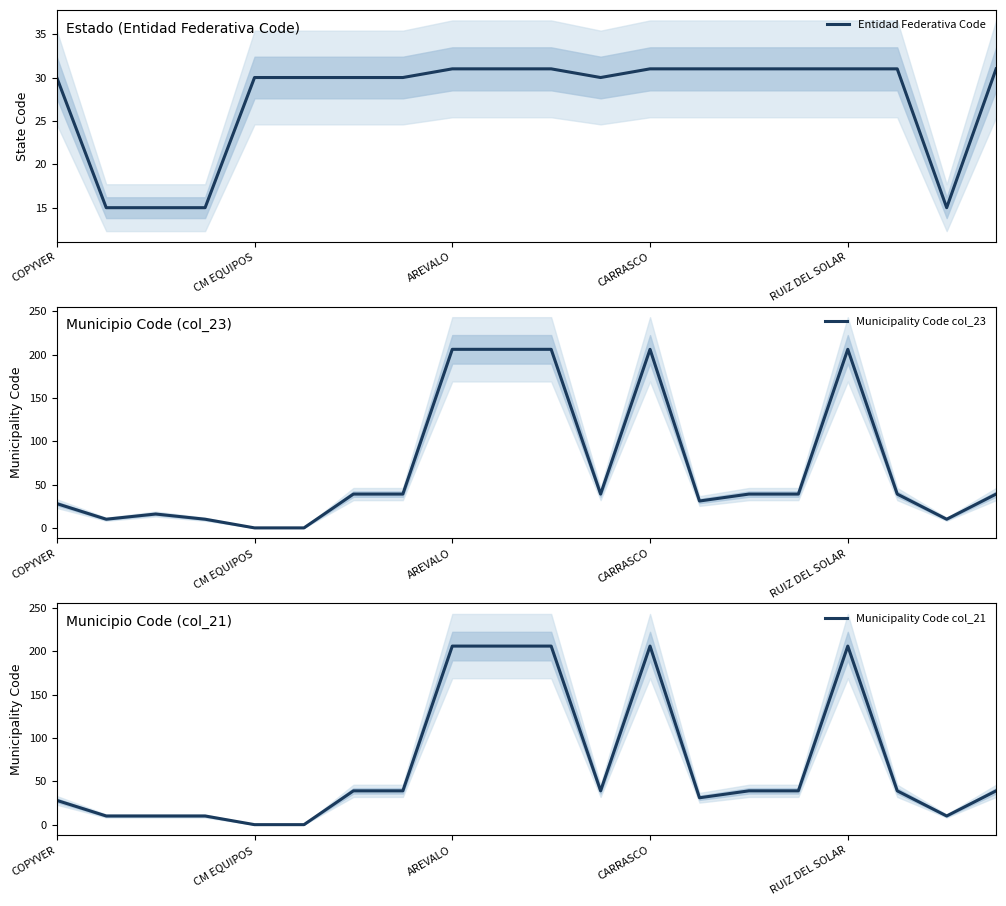

True or false: Municipality Code col_21 and Municipality Code col_23 cross at least once.

False